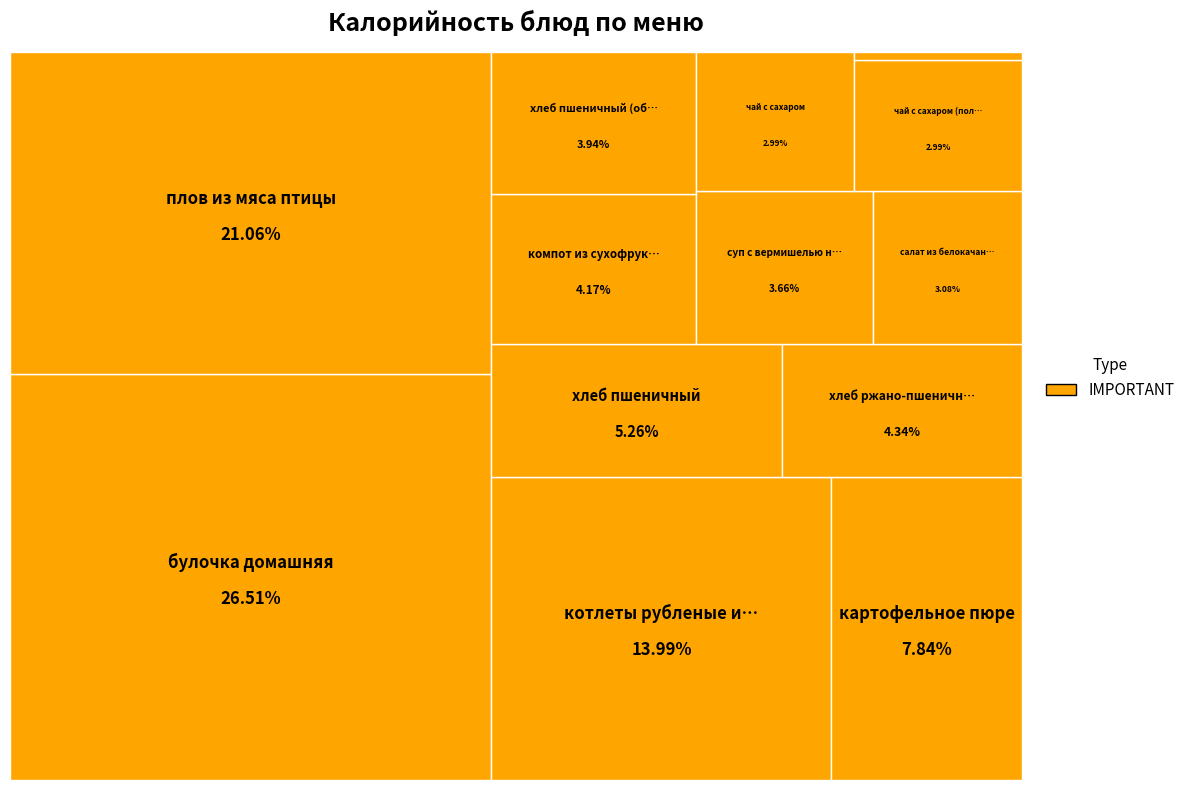

To the nearest percent, what portion does плов из мяса птицы represent?

21%